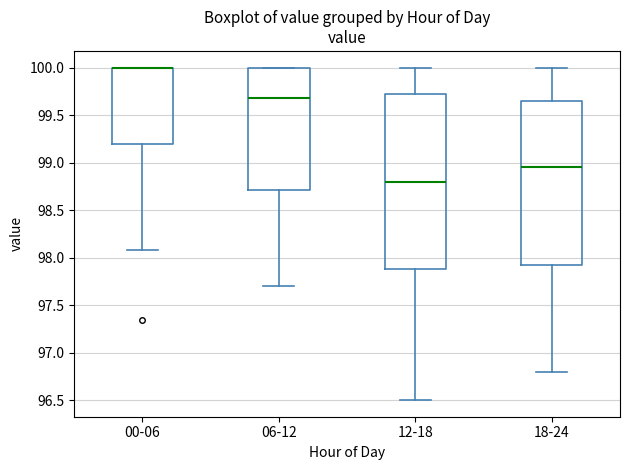

Comparing the boxes themselves (not the whiskers), which one is the tallest?

12-18